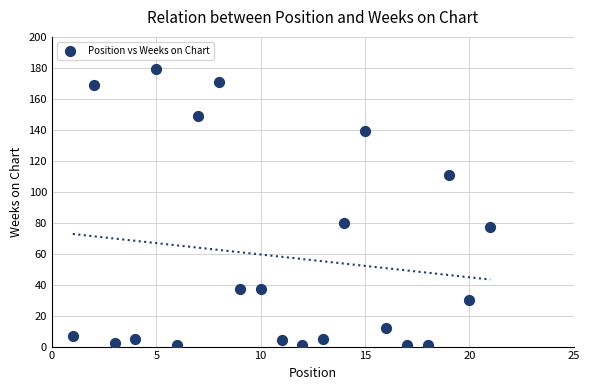

What Y value in the scatter plot is closest to 90?

80